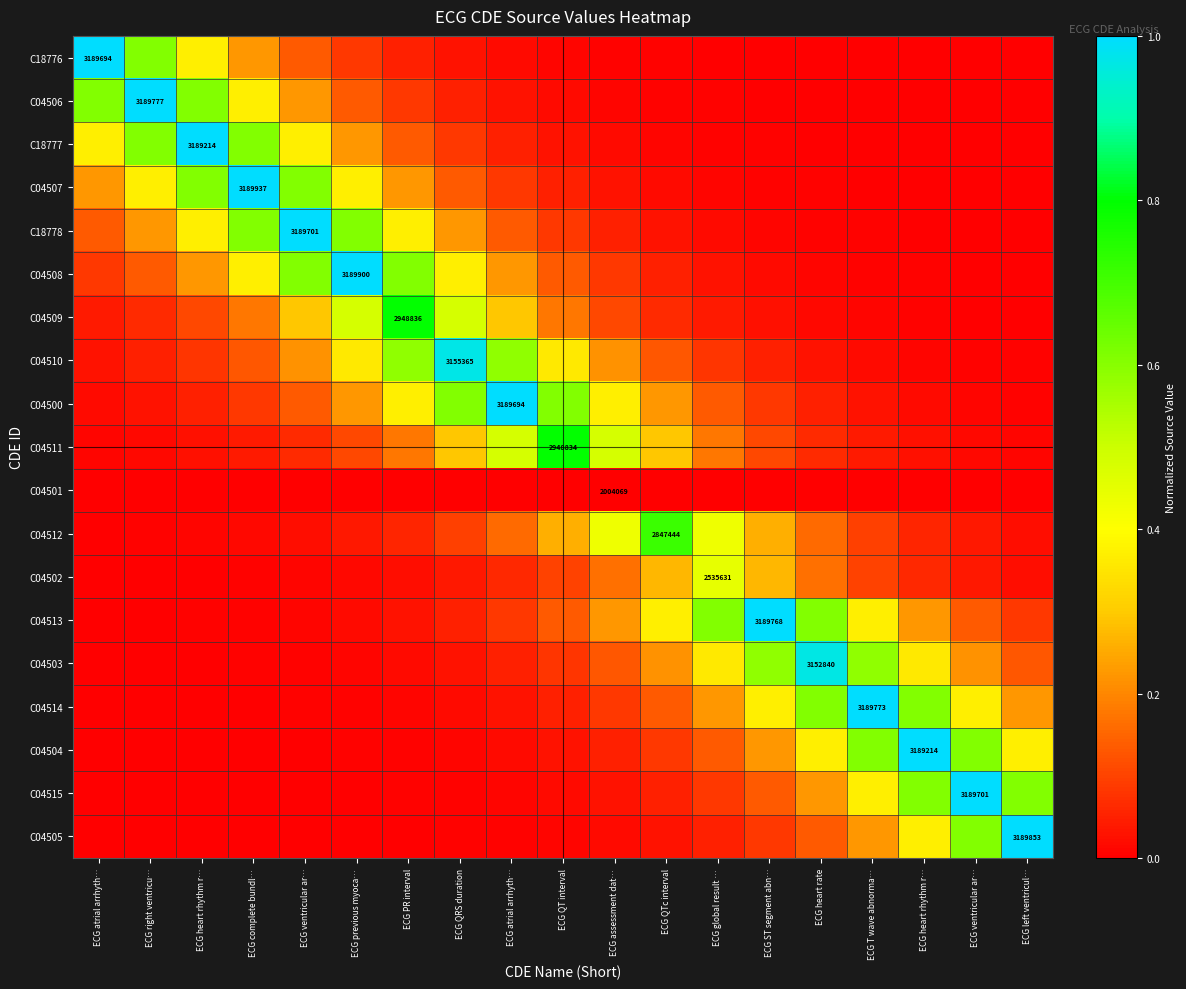

Rank the categories by C04515 value from highest to lowest.

ECG ventricular ar…, ECG heart rhythm r…, ECG left ventricul…, ECG T wave abnorma…, ECG heart rate, ECG ST segment abn…, ECG global result …, ECG QTc interval, ECG assessment dat…, ECG QT interval, ECG atrial arrhyth…, ECG QRS duration, ECG PR interval, ECG previous myoca…, ECG ventricular ar…, ECG complete bundl…, ECG heart rhythm r…, ECG right ventricu…, ECG atrial arrhyth…